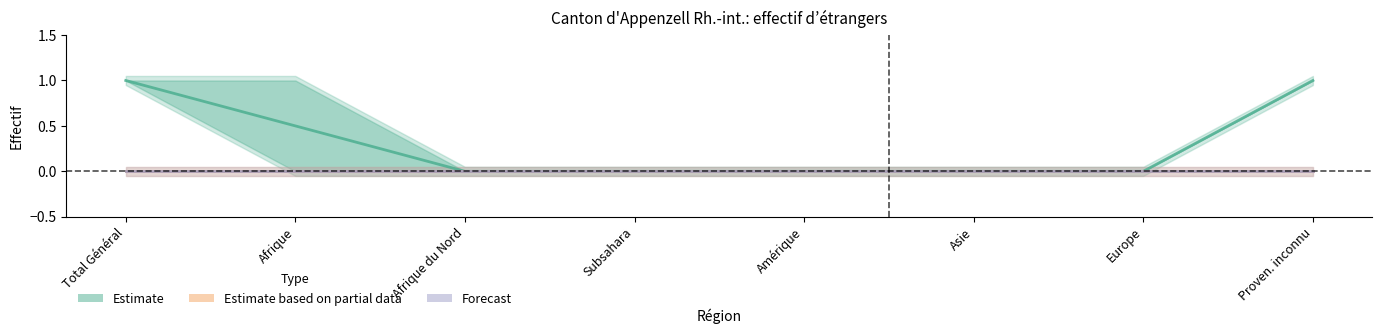

What position from the left is Subsahara?

4